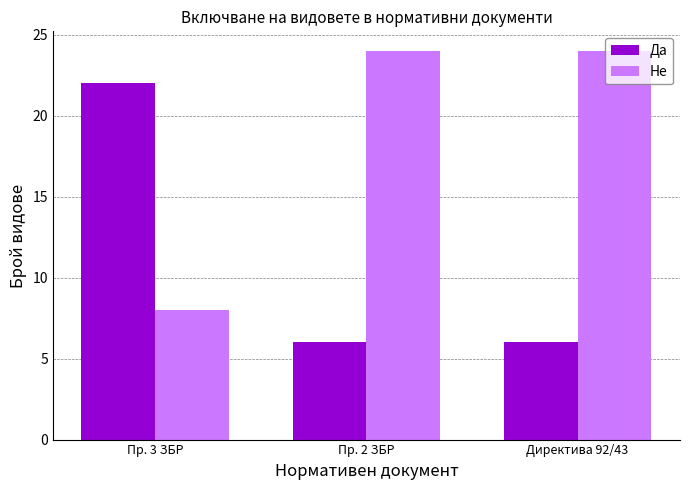

Is the value of Не at Пр. 2 ЗБР greater than the value of Да at Директива 92/43?

Yes